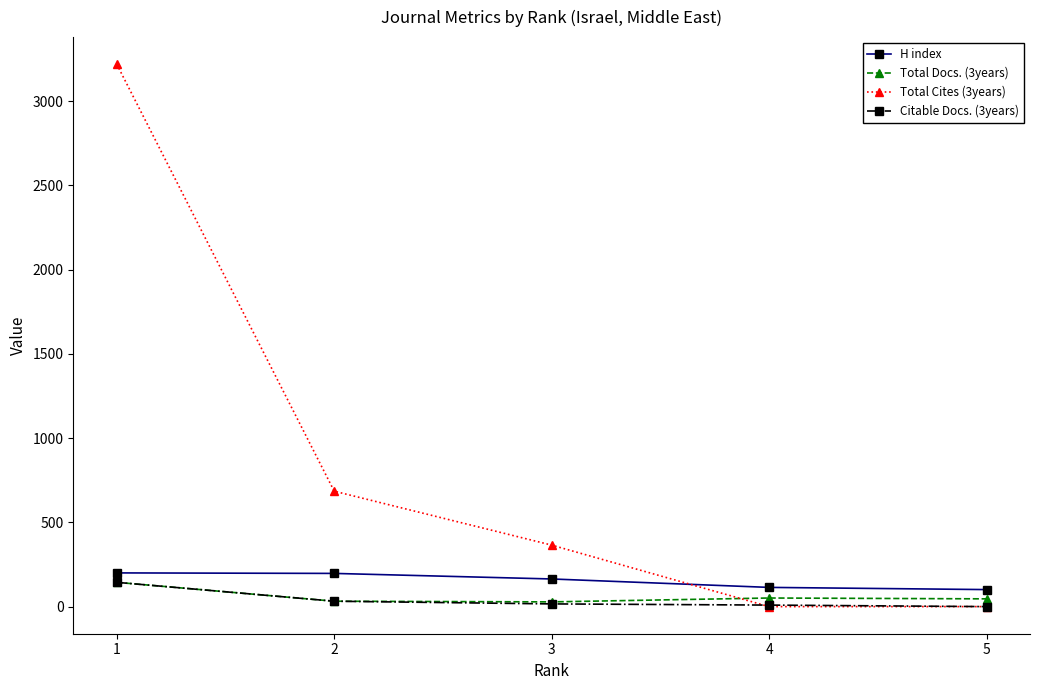

Which series has the largest range (max minus min)?

Total Cites (3years)